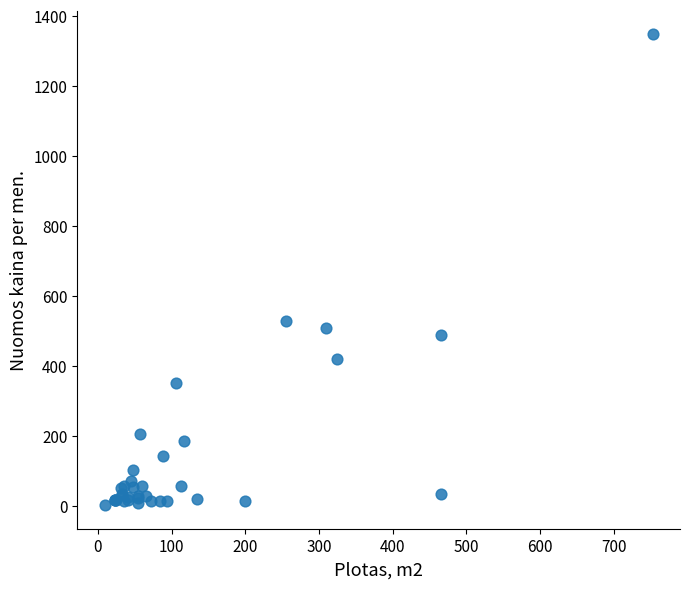

What Y value in the scatter plot is closest to 674?

528.3